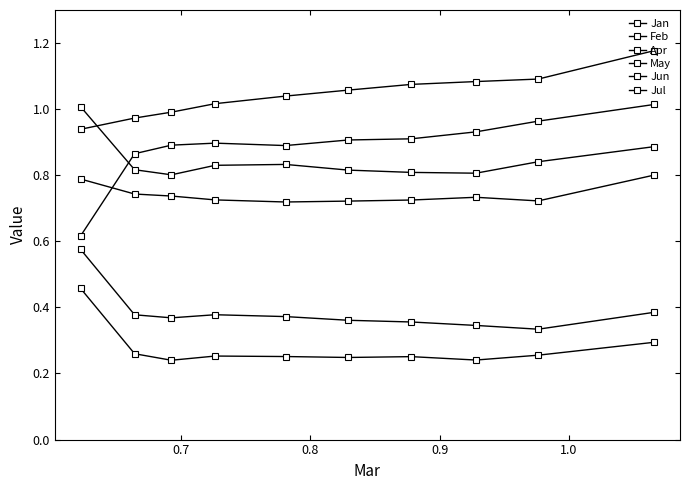

How many distinct data groups are displayed?

6